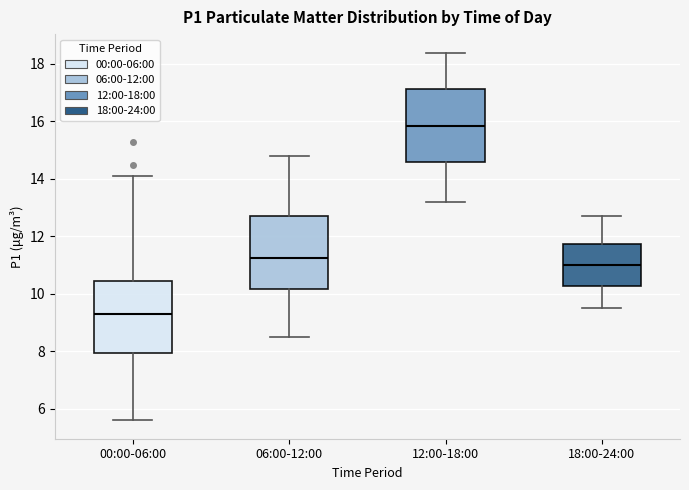

Reading left to right, transcribe this box plot: for each box, give where its median line is, the range the box spans, and where its two whiskers end, as read against the y-axis. The values are not printed on the chart, so give them approximately, as read against the axis.

00:00-06:00: median 9.4, box 8.0 to 10.4, whiskers 5.6 to 14.2
06:00-12:00: median 11.2, box 10.2 to 12.8, whiskers 8.6 to 14.8
12:00-18:00: median 15.8, box 14.6 to 17.2, whiskers 13.2 to 18.4
18:00-24:00: median 11.0, box 10.2 to 11.8, whiskers 9.6 to 12.8